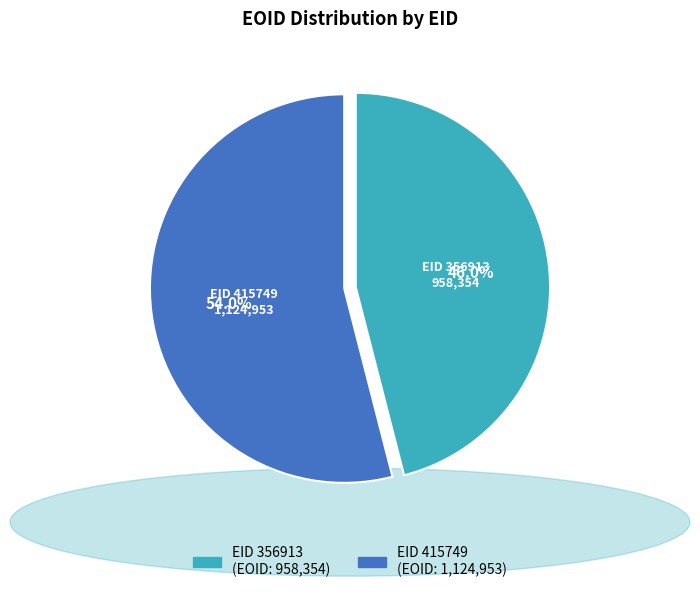

How many slices are in this pie chart?

2